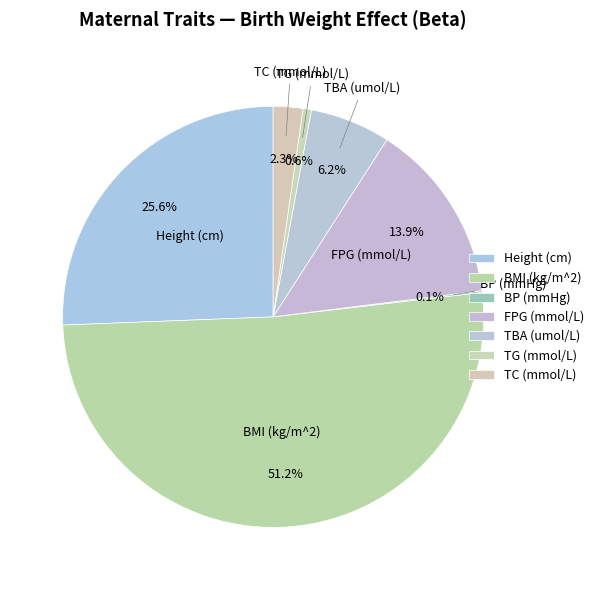

To the nearest percent, what portion does Height (cm) represent?

26%